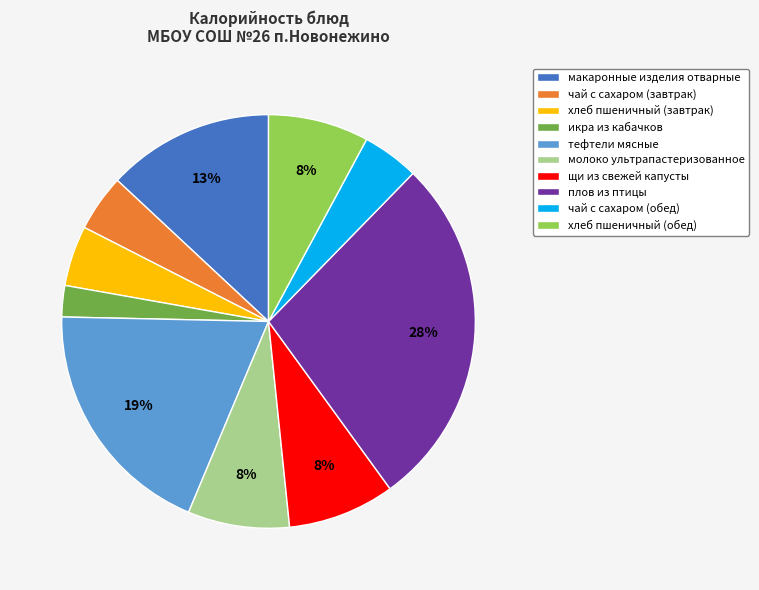

How many segments does this pie chart have?

10